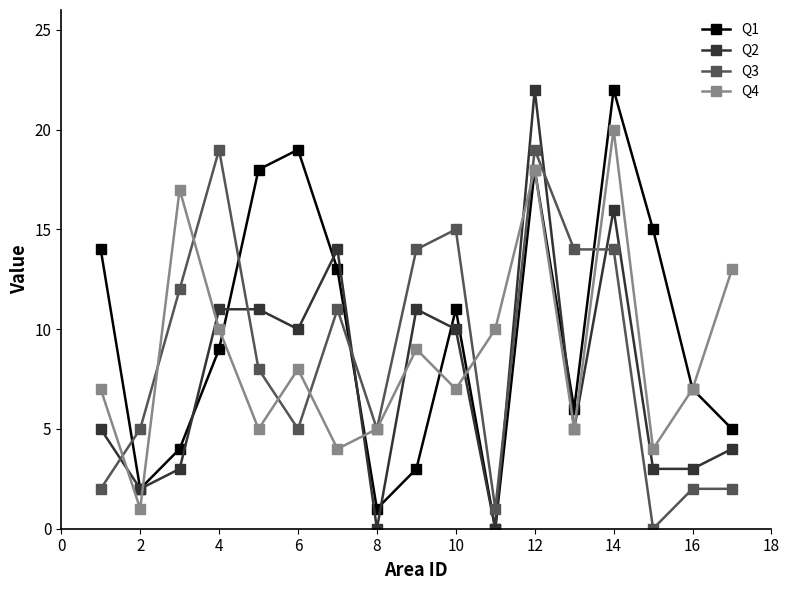

What is the maximum value shown in the chart?

22